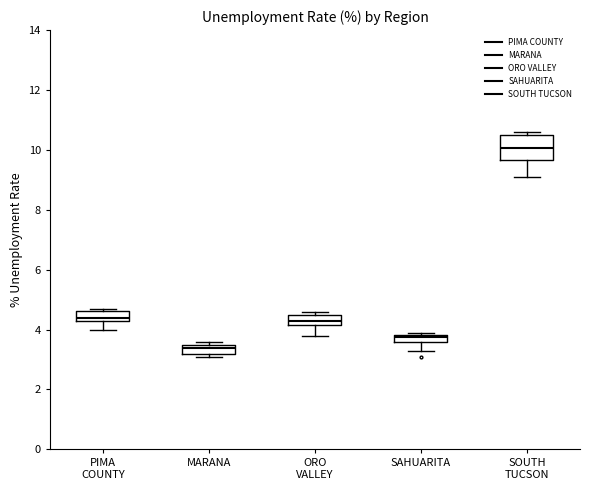

Comparing the boxes themselves (not the whiskers), which one is the tallest?

SOUTH TUCSON